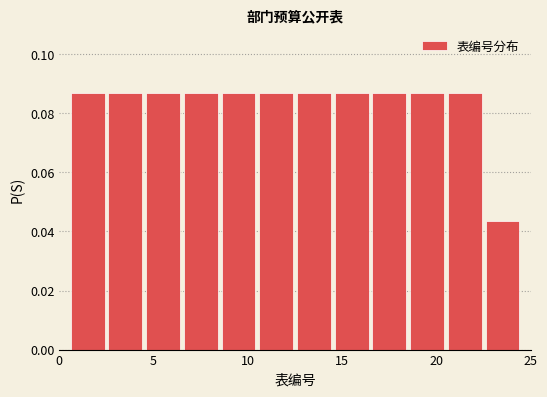

Reading left to right, transcribe this chart: for each bar, give the range it covers on the x-axis and its height. The values are not printed on the chart, so give them approximately, as read against the axis.

0.5 to 2.5: 0.086
2.5 to 4.5: 0.086
4.5 to 6.5: 0.086
6.5 to 8.5: 0.086
8.5 to 10.5: 0.086
10.5 to 12.5: 0.086
12.5 to 14.5: 0.086
14.5 to 16.5: 0.086
16.5 to 18.5: 0.086
18.5 to 20.5: 0.086
20.5 to 22.5: 0.086
22.5 to 24.5: 0.044